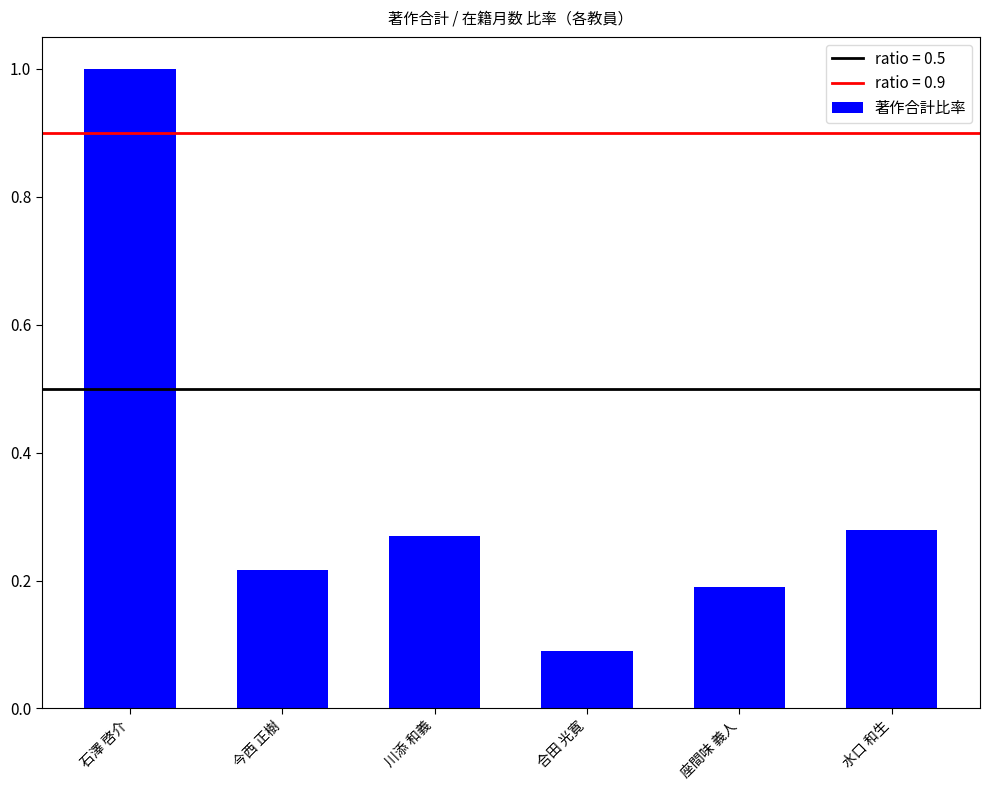

At which category does the chart reach its peak across all series?

石澤 啓介